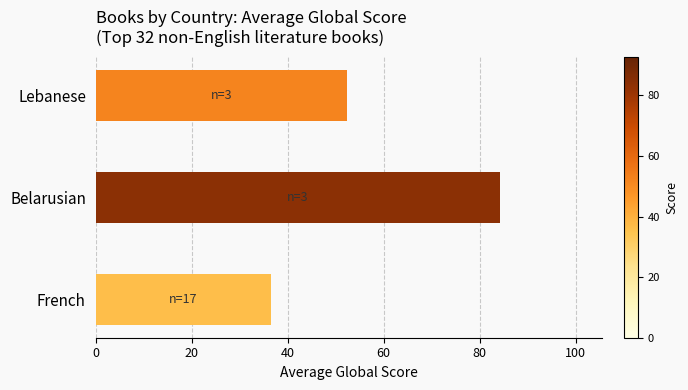

What is the ratio of the value at French to the value at Lebanese?

0.7